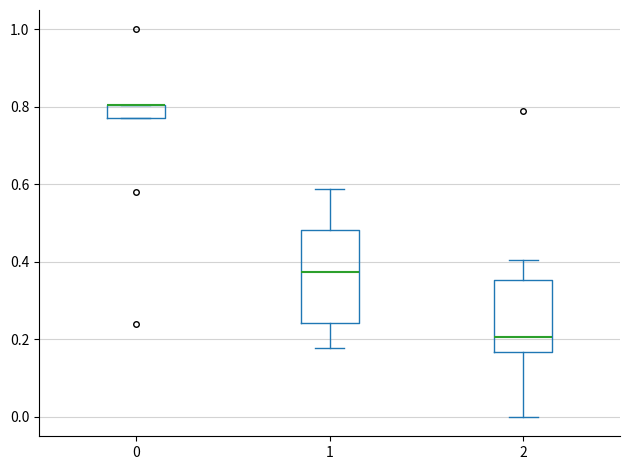

Comparing the boxes themselves (not the whiskers), which one is the tallest?

1